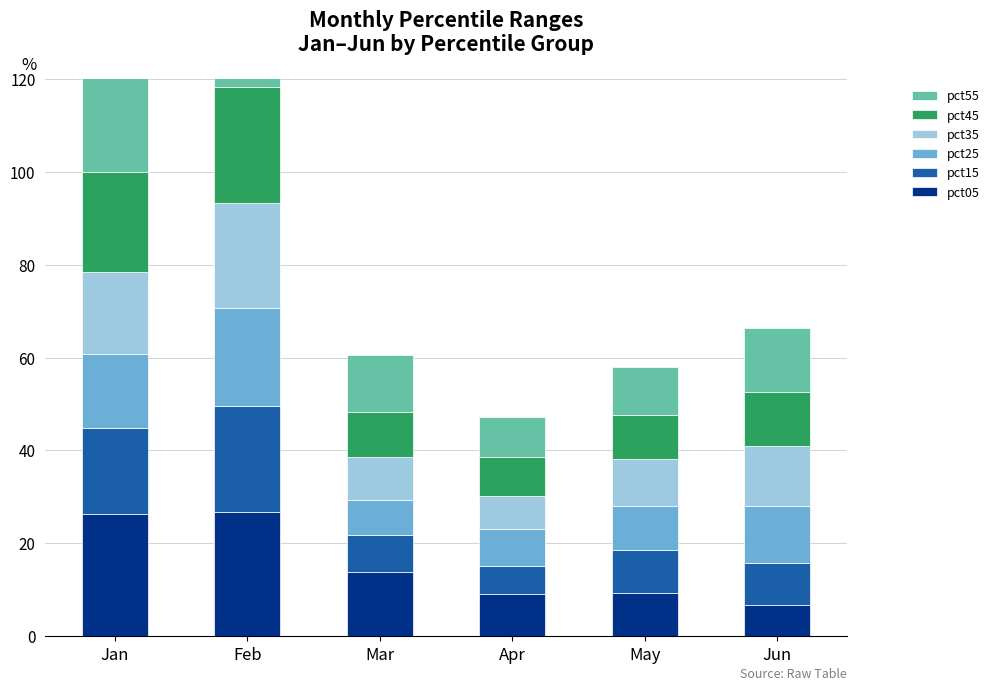

Which category has the lowest value across all series?

Apr